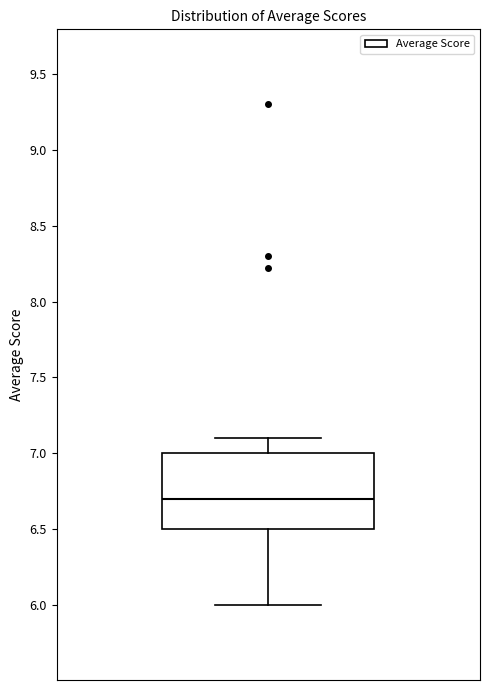

Transcribe this box plot: give where the median line is, the range the box spans, and where the two whiskers end, as read against the y-axis. The values are not printed on the chart, so give them approximately, as read against the axis.

median 6.7, box 6.5 to 7.0, whiskers 6.0 to 7.1